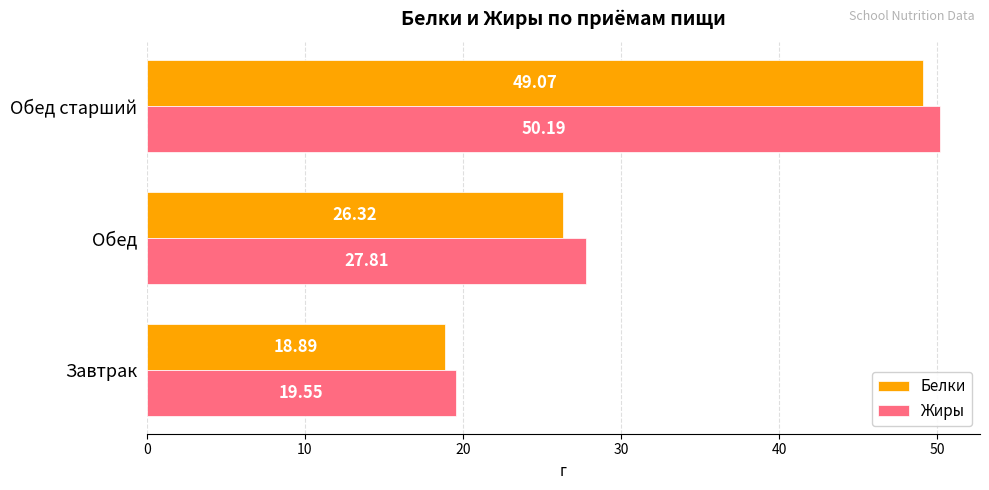

Which series has the widest spread of values?

Жиры